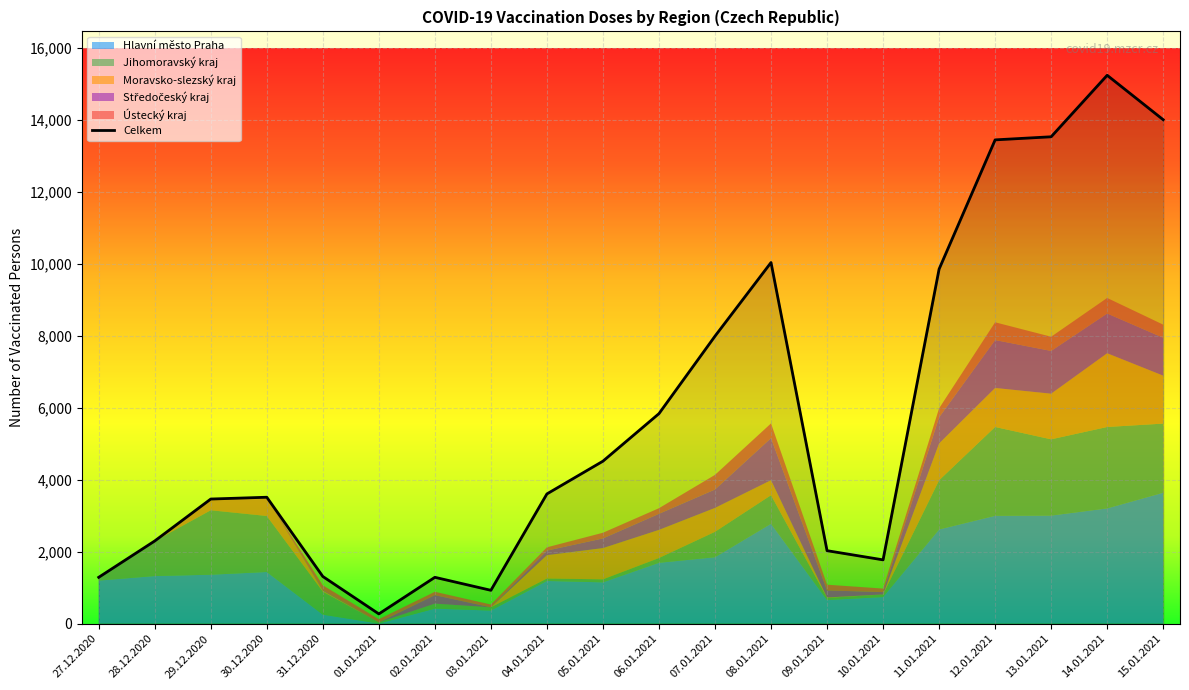

Is the value of Středočeský kraj at 31.12.2020 greater than the value of Moravsko-slezský kraj at 01.01.2021?

Yes